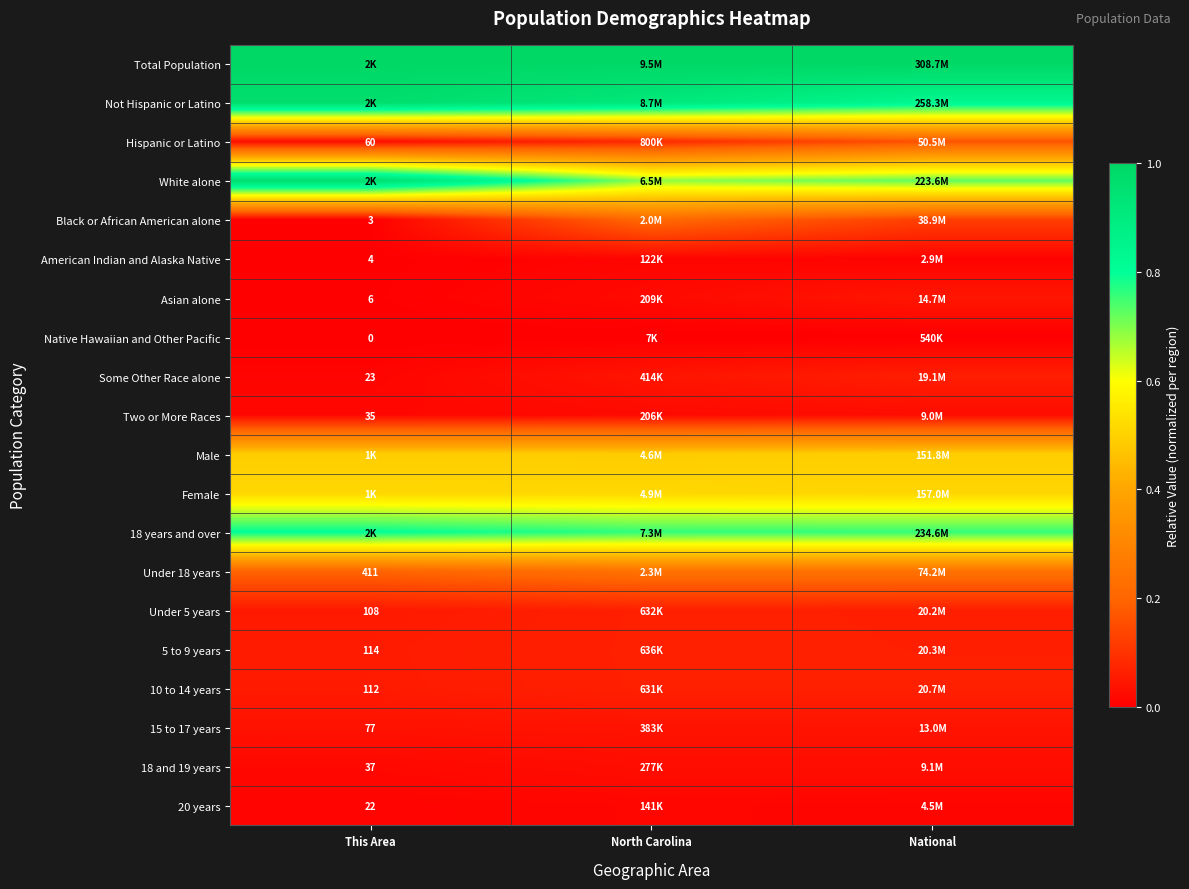

The Asian alone series shows 0.1 at National. True or false?

False